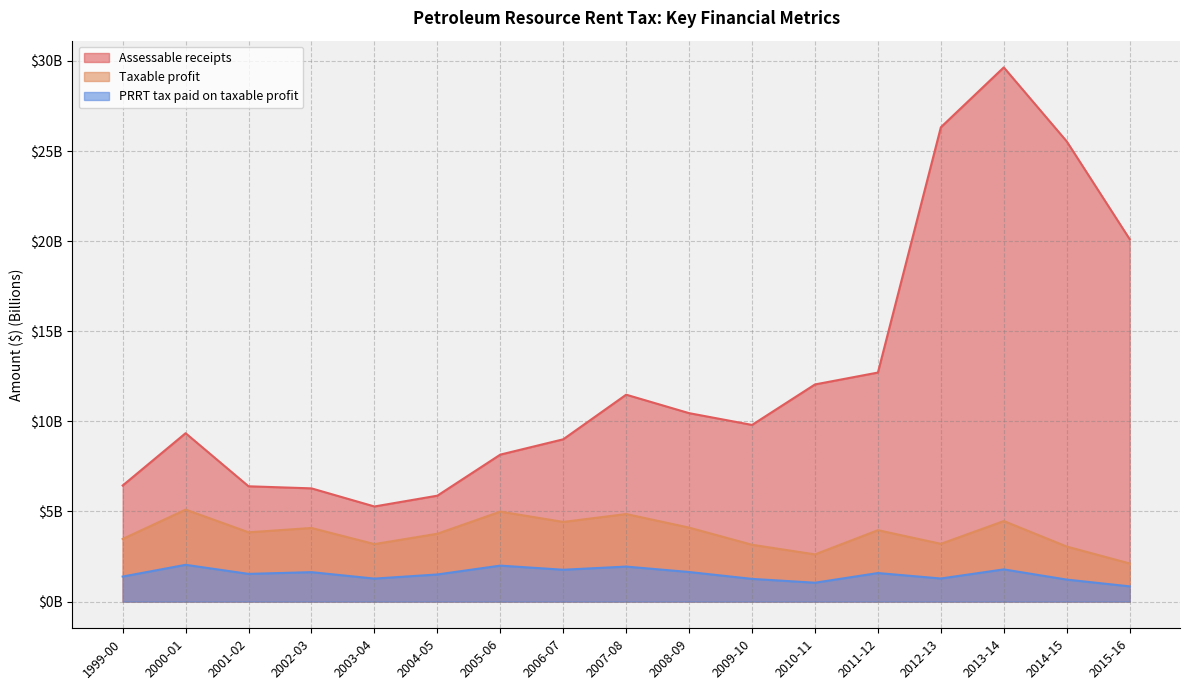

Does the chart have visible grid lines?

Yes